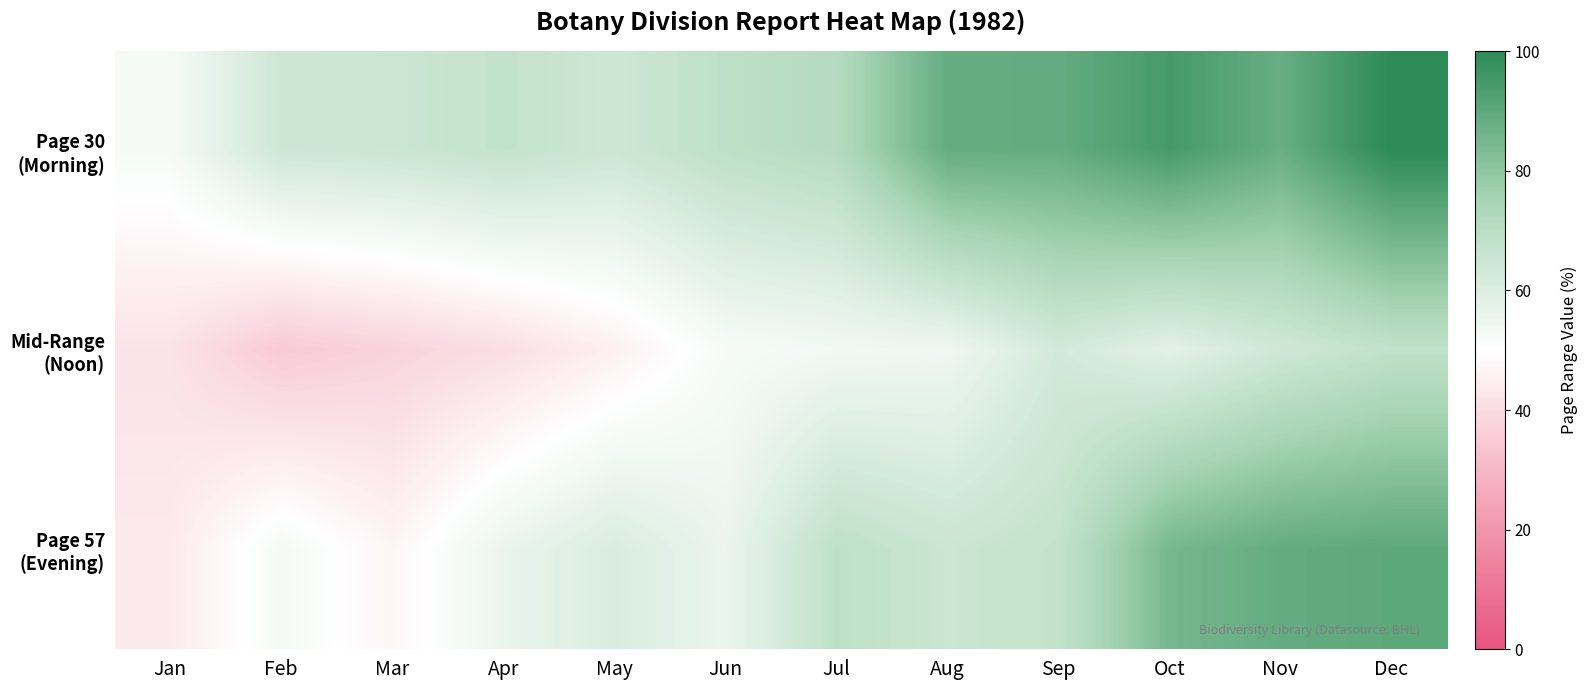

At Jan, list the series in order from largest to smallest.

Page 30 (Morning), Page 57 (Evening), Mid-Range (Noon)